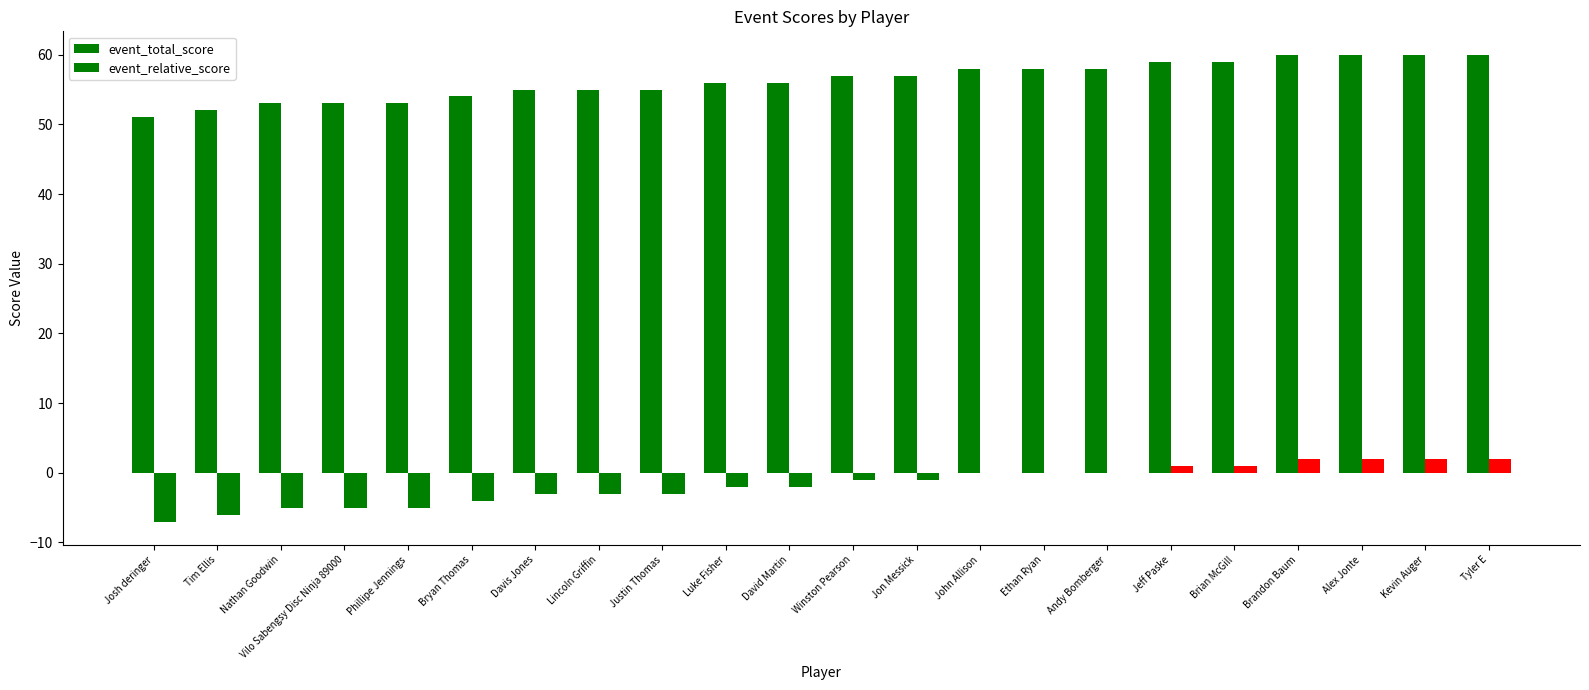

How many series are shown in this chart?

2